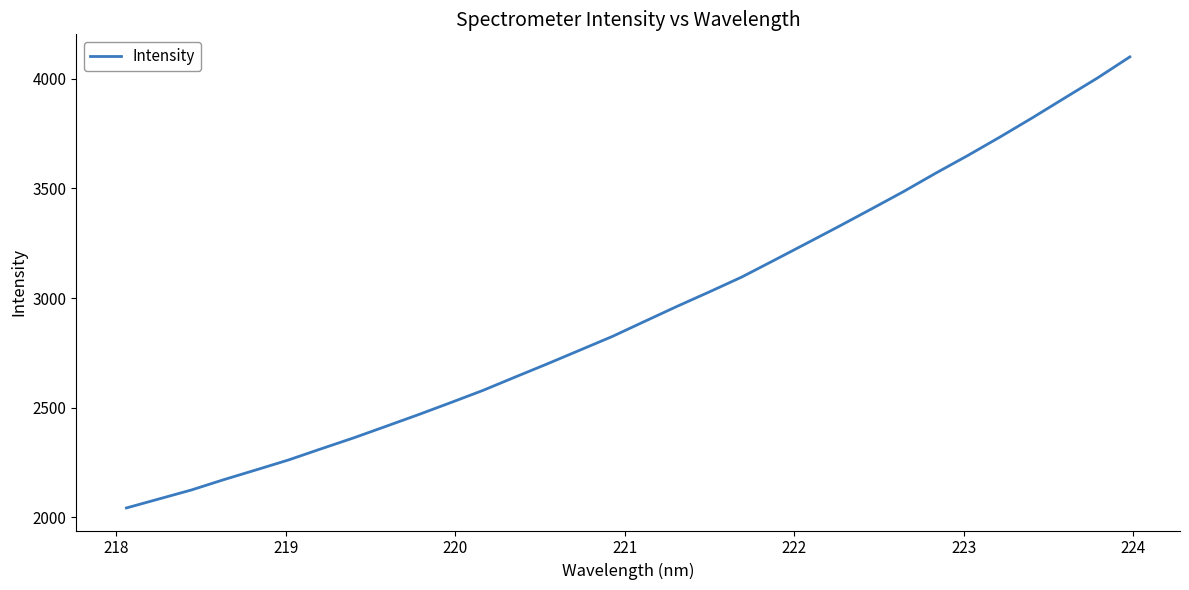

What is the difference between the maximum and minimum values?

2056.1